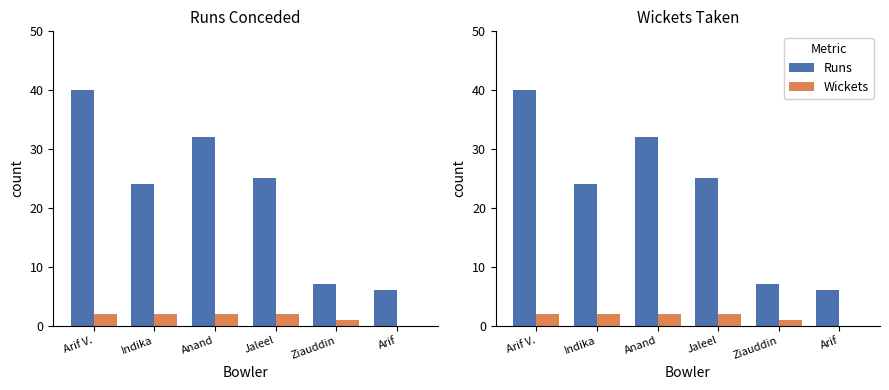

The value of Wickets at Arif V. is 2. True or false?

True